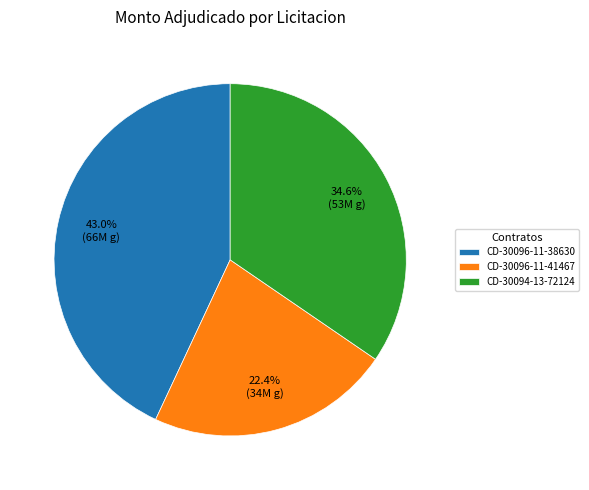

What is the ratio of the value at CD-30094-13-72124 to the value at CD-30096-11-38630?

0.8